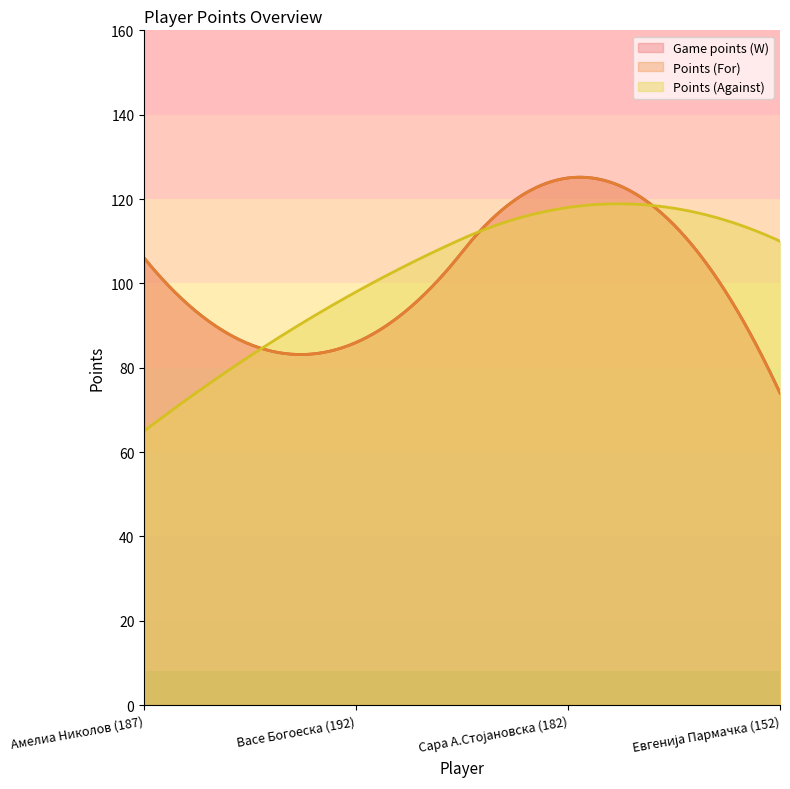

Does the chart have visible grid lines?

No